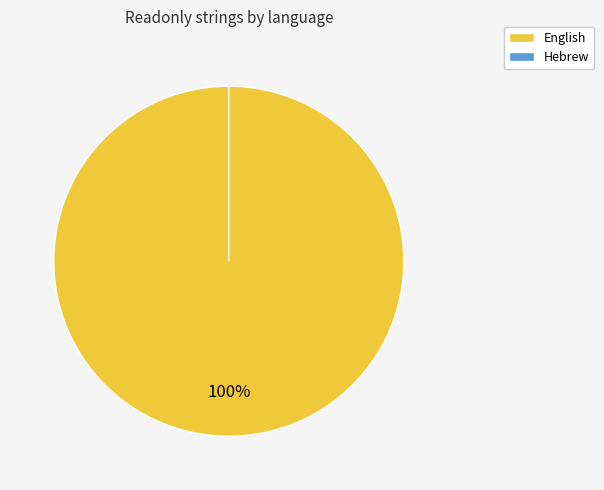

Is it true that Hebrew is 0% of the pie?

True